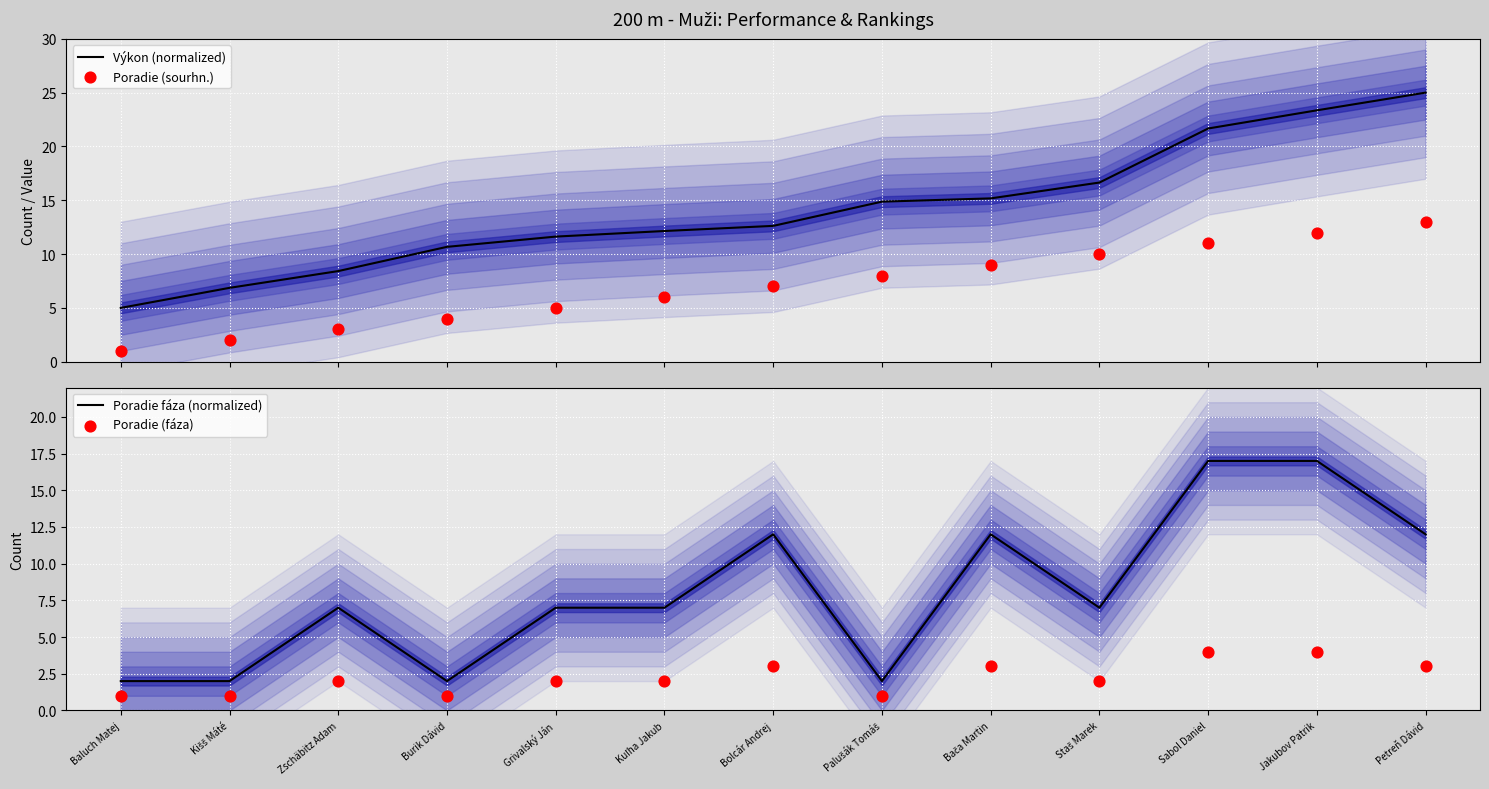

What are all the series names shown in the legend?

Výkon (normalized), Poradie (sourhn.), Poradie fáza (normalized), Poradie (fáza)